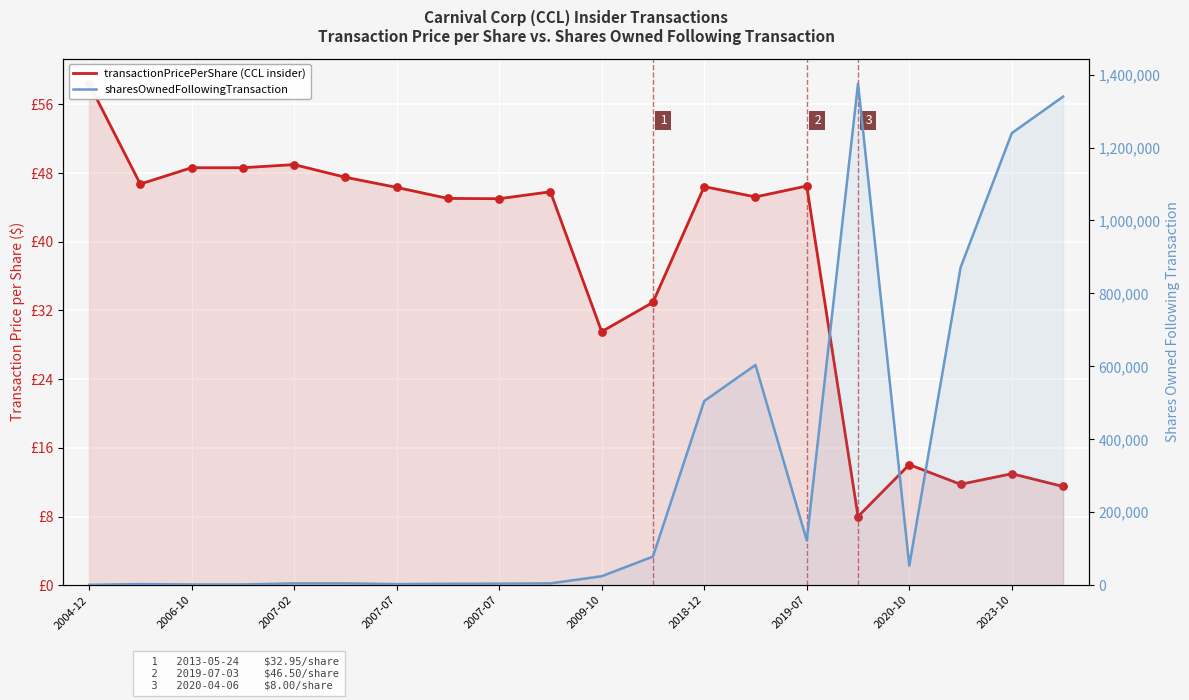

Which series reaches the minimum Y coordinate?

transactionPricePerShare